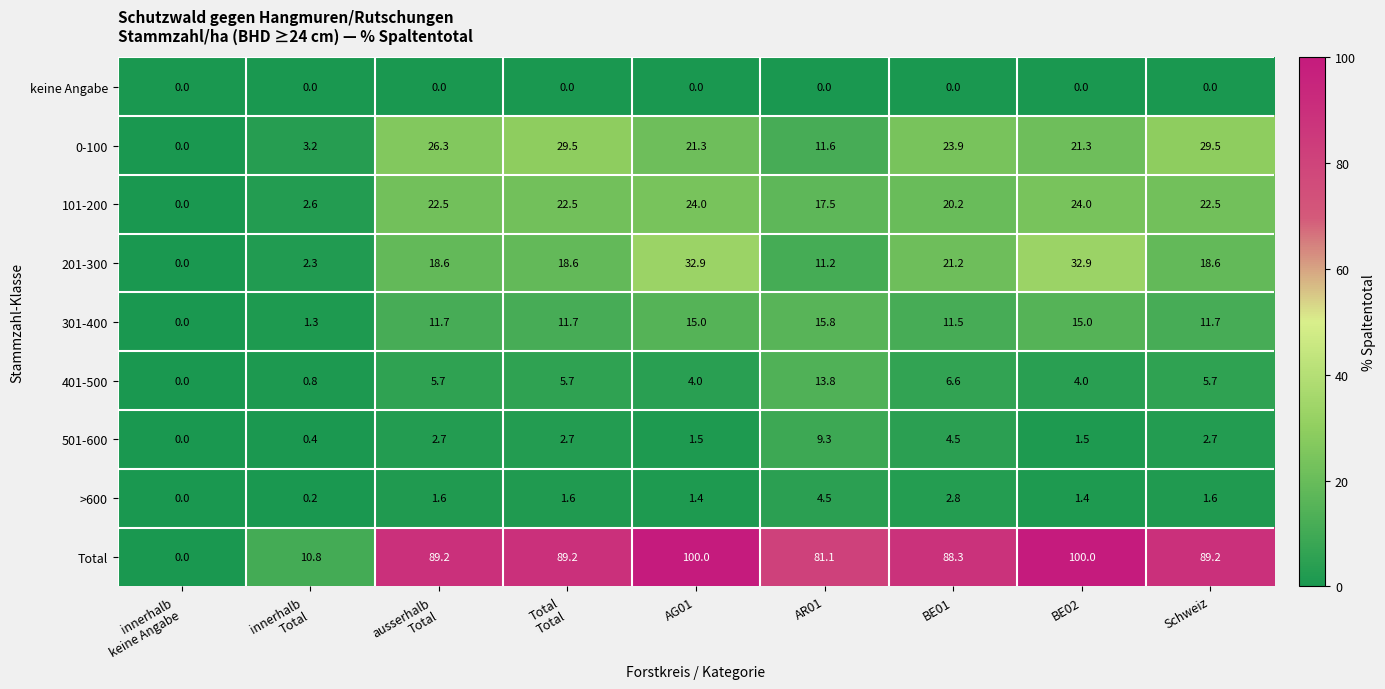

What is the total value across all series at AR01?

164.8